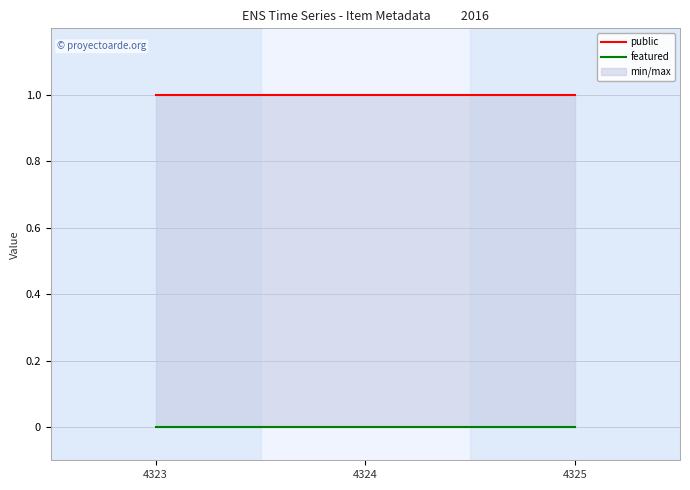

Reading right to left, extract all data points from this chart.

public: 1	1	1
featured: 0	0	0